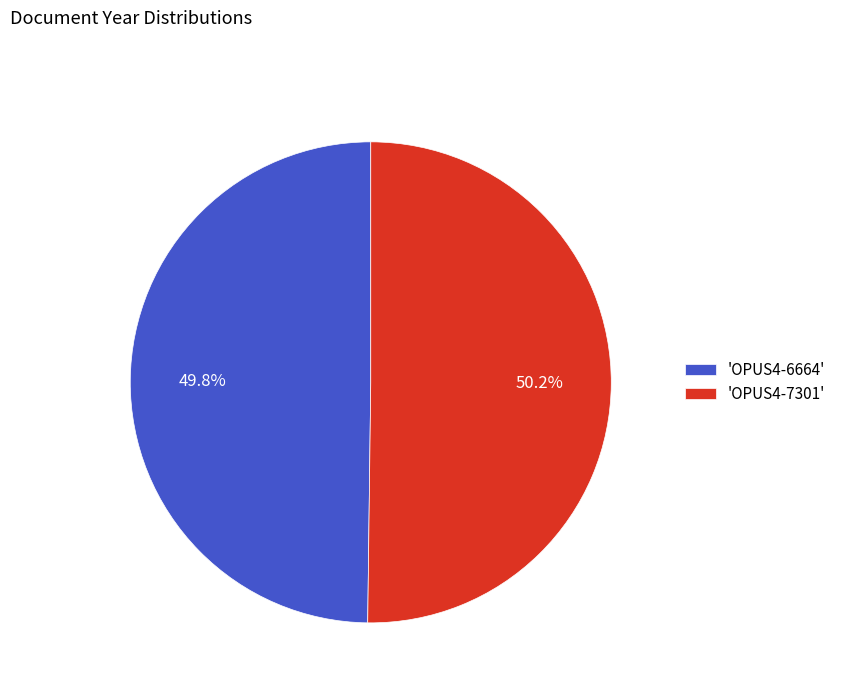

Is there any slice that represents more than half of the pie?

Yes